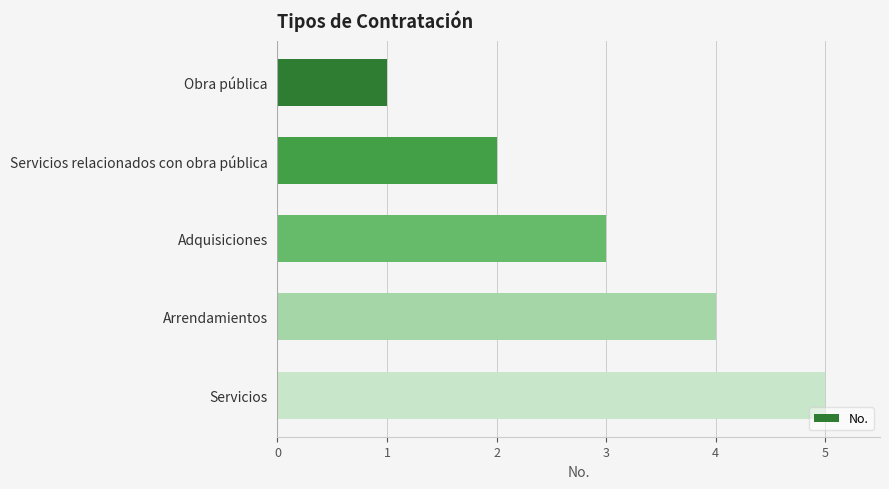

How many values are between 2 and 4?

3